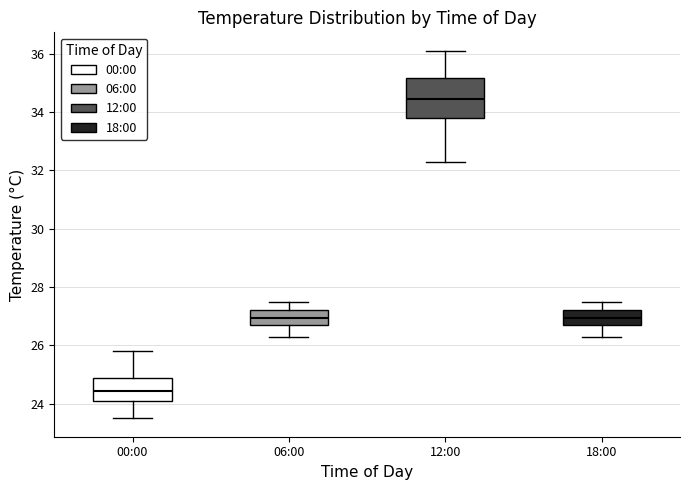

Reading left to right, transcribe this box plot: for each box, give where its median line is, the range the box spans, and where its two whiskers end, as read against the y-axis. The values are not printed on the chart, so give them approximately, as read against the axis.

00:00: median 24.4, box 24.2 to 24.8, whiskers 23.6 to 25.8
06:00: median 27.0, box 26.8 to 27.2, whiskers 26.4 to 27.6
12:00: median 34.4, box 33.8 to 35.2, whiskers 32.4 to 36.2
18:00: median 27.0, box 26.8 to 27.2, whiskers 26.4 to 27.6